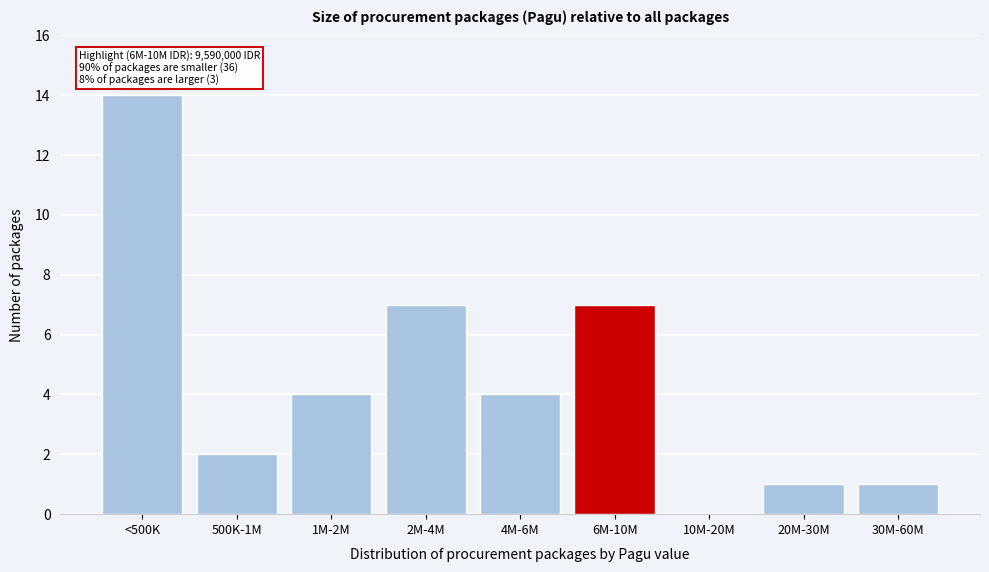

Reading right to left, what are all the values shown in this chart?

30M-60M=1	20M-30M=1	10M-20M=0	6M-10M=7	4M-6M=4	2M-4M=7	1M-2M=4	500K-1M=2	<500K=14